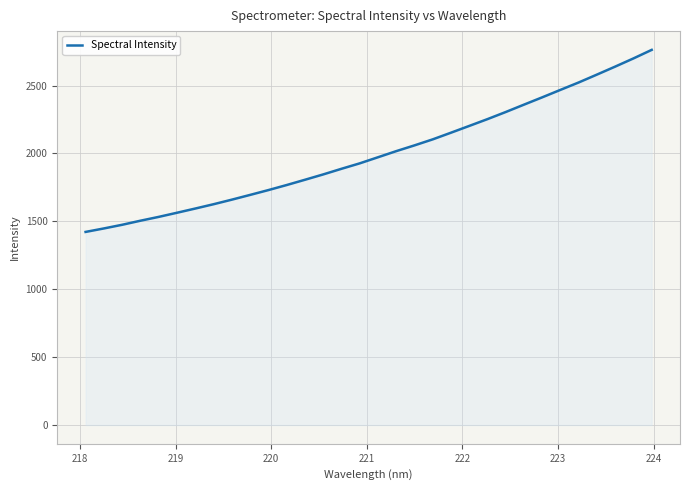

Count the number of values greater than 1971.

16